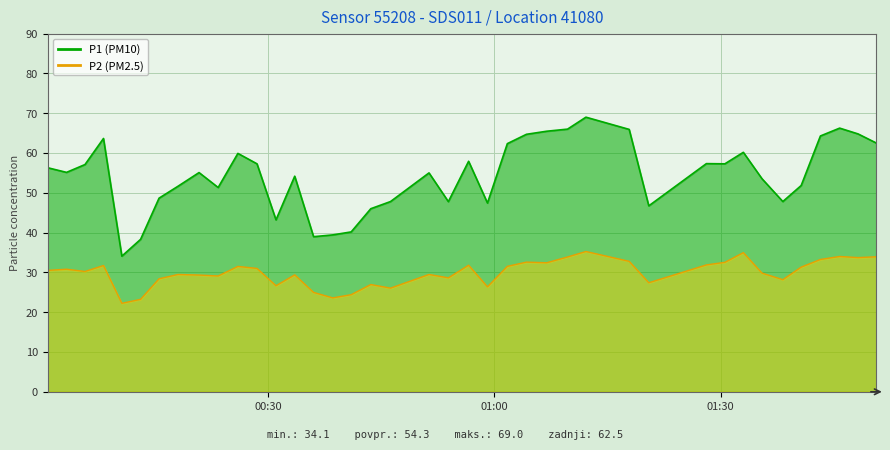

The value of P2 at 2023-10-19T00:15:34 is 7.8. True or false?

False